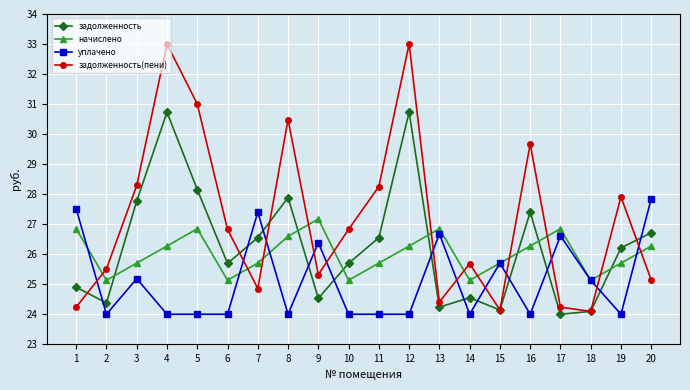

What is the total value across all series at 18?

98.5